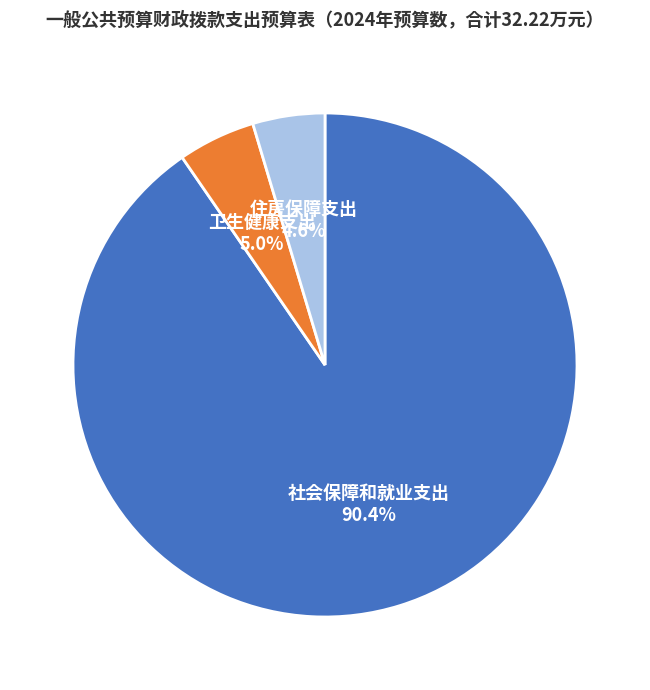

To the nearest percent, what percentage of the pie is 社会保障和就业支出?

90%